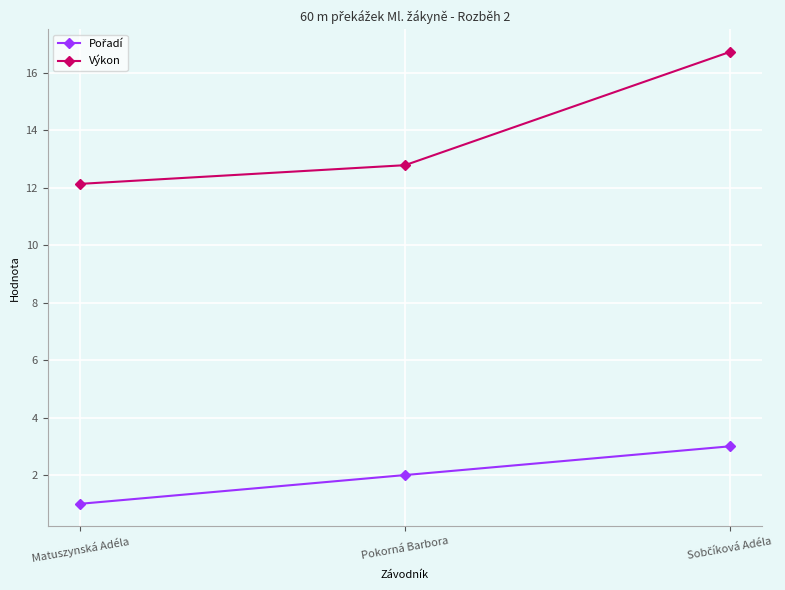

Which series has the largest range (max minus min)?

Výkon